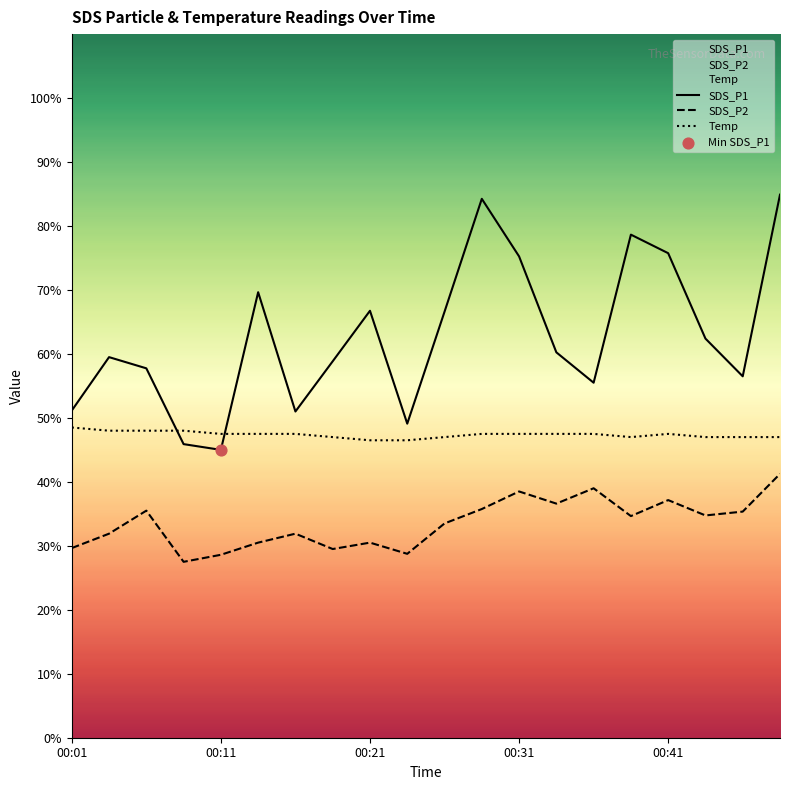

What are all the series names shown in the legend?

SDS_P1, SDS_P2, Temp